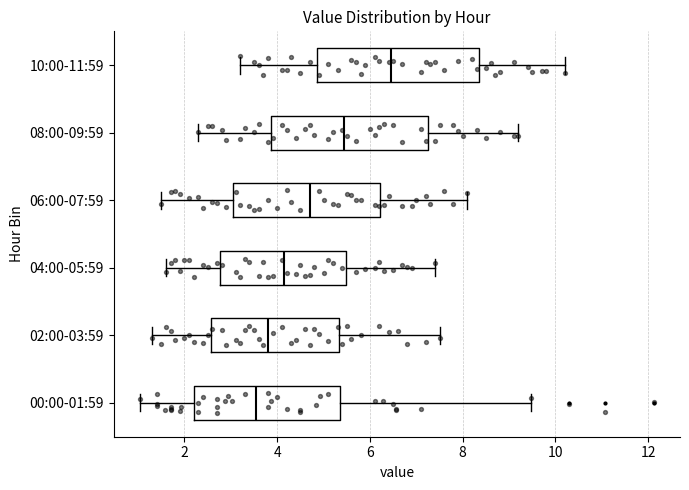

Which box has the furthest to the right median line?

10:00-11:59